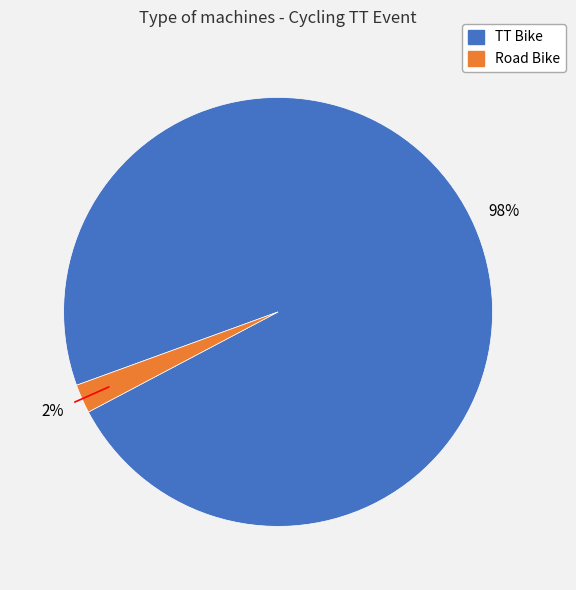

What is the largest slice in the pie chart?

TT Bike